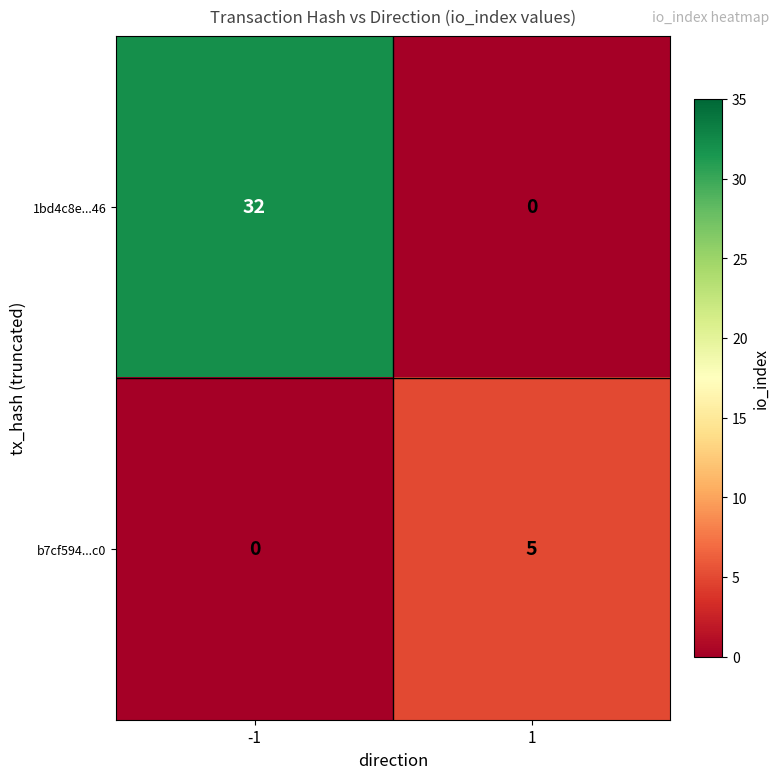

What is the total value across all series at -1?

32